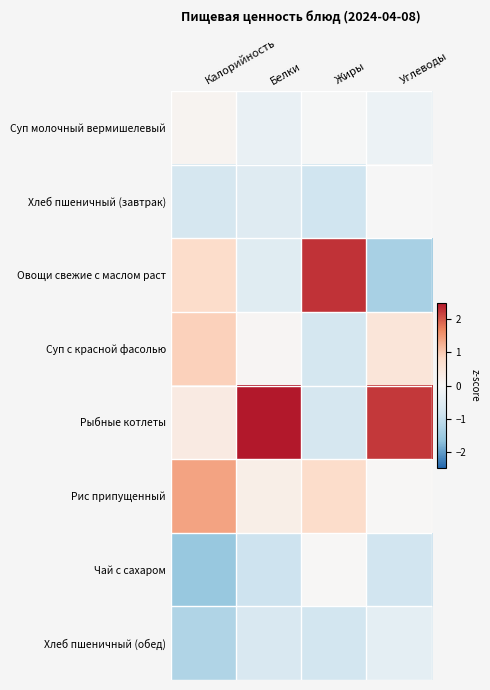

Reading left to right, transcribe all the data shown in this chart.

Суп молочный вермишелевый: Калорийность=0.1	Белки=-0.3	Жиры=-0.0	Углеводы=-0.2
Хлеб пшеничный (завтрак): Калорийность=-0.7	Белки=-0.5	Жиры=-0.8	Углеводы=-0.0
Овощи свежие с маслом раст: Калорийность=0.7	Белки=-0.5	Жиры=2.3	Углеводы=-1.4
Суп с красной фасолью: Калорийность=0.9	Белки=0.1	Жиры=-0.7	Углеводы=0.5
Рыбные котлеты: Калорийность=0.4	Белки=2.5	Жиры=-0.7	Углеводы=2.2
Рис припущенный: Калорийность=1.4	Белки=0.3	Жиры=0.7	Углеводы=0.0
Чай с сахаром: Калорийность=-1.6	Белки=-0.9	Жиры=0.0	Углеводы=-0.8
Хлеб пшеничный (обед): Калорийность=-1.3	Белки=-0.6	Жиры=-0.8	Углеводы=-0.4